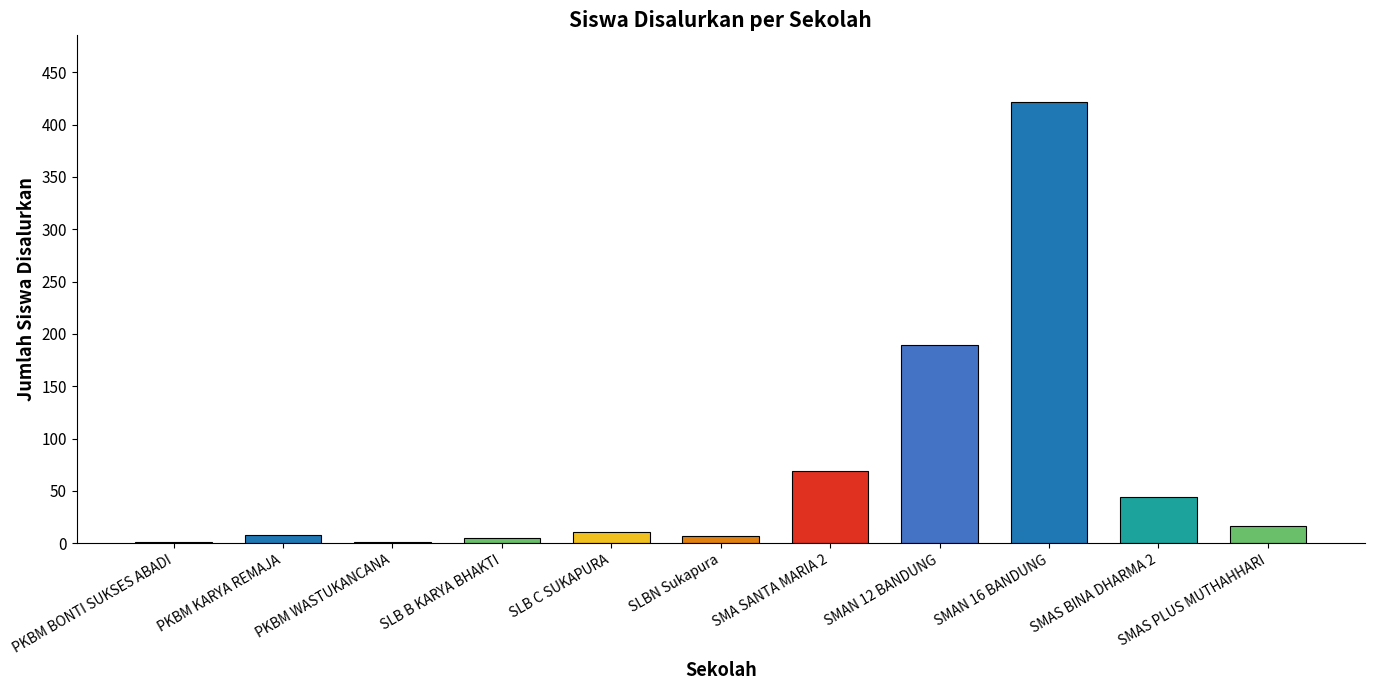

What is the change in value from SLB C SUKAPURA to SMAS BINA DHARMA 2?

+33